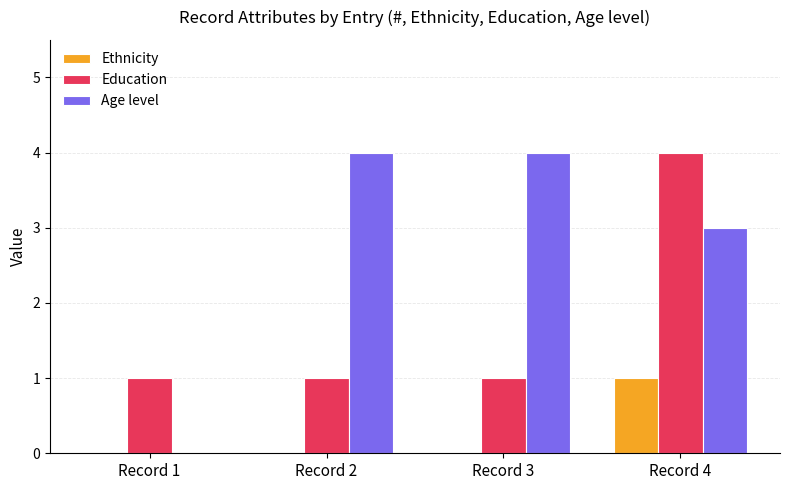

Reading left to right, list all the values displayed in this chart.

Ethnicity: Record 1=0	Record 2=0	Record 3=0	Record 4=1
Education: Record 1=1	Record 2=1	Record 3=1	Record 4=4
Age level: Record 1=0	Record 2=4	Record 3=4	Record 4=3